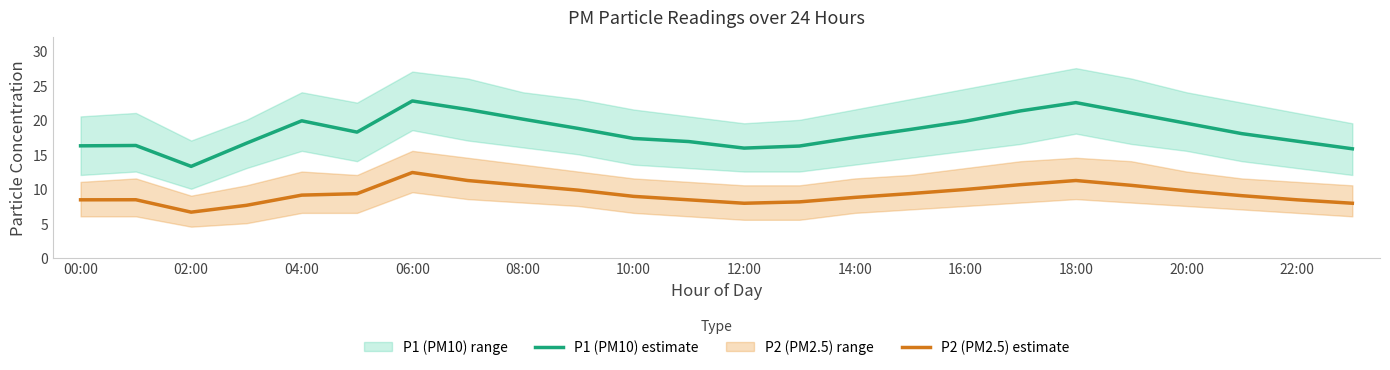

What is the difference between the P2 (PM2.5) estimate values at 12:00 and 02:00?

1.3